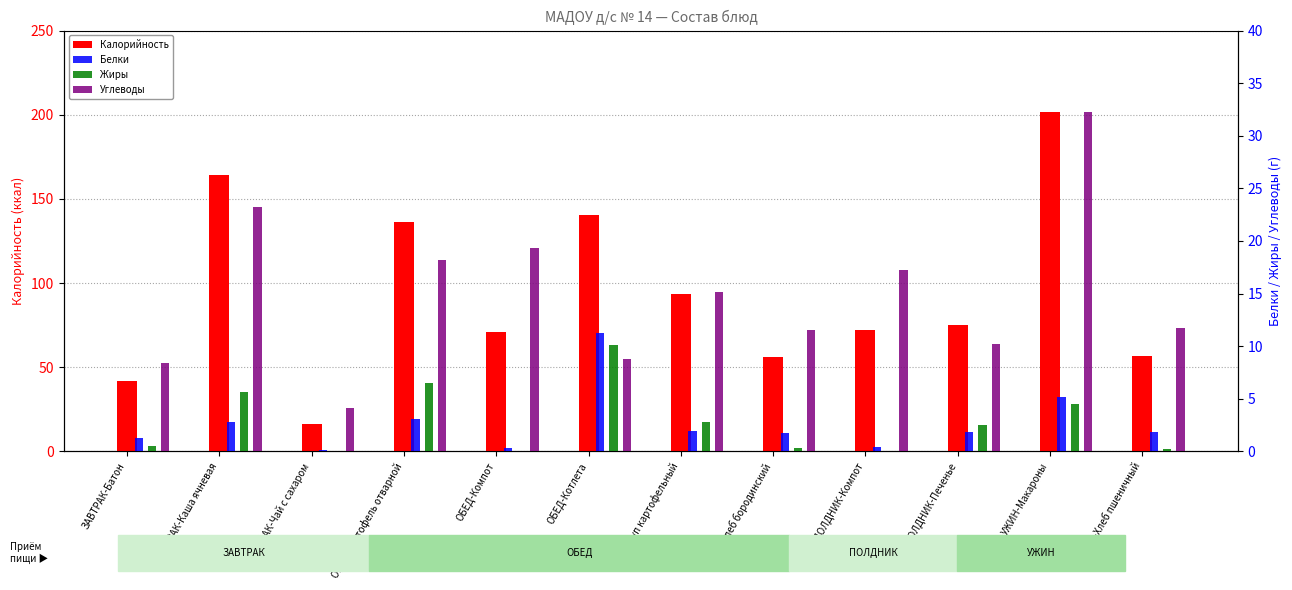

Reading right to left, extract all data points from this chart.

Калорийность: УЖИН-Хлеб пшеничный=57.0	УЖИН-Макароны=201.8	ПОЛДНИК-Печенье=75.0	ПОЛДНИК-Компот=72.2	ОБЕД-Хлеб бородинский=56.0	ОБЕД-Суп картофельный=93.2	ОБЕД-Котлета=140.5	ОБЕД-Компот=71.1	ОБЕД-Картофель отварной=136.4	ЗАВТРАК-Чай с сахаром=16.4	ЗАВТРАК-Каша ячневая=164.2	ЗАВТРАК-Батон=41.8
Белки: УЖИН-Хлеб пшеничный=1.9	УЖИН-Макароны=5.2	ПОЛДНИК-Печенье=1.8	ПОЛДНИК-Компот=0.4	ОБЕД-Хлеб бородинский=1.8	ОБЕД-Суп картофельный=1.9	ОБЕД-Котлета=11.2	ОБЕД-Компот=0.3	ОБЕД-Картофель отварной=3.0	ЗАВТРАК-Чай с сахаром=0.2	ЗАВТРАК-Каша ячневая=2.8	ЗАВТРАК-Батон=1.2
Жиры: УЖИН-Хлеб пшеничный=0.3	УЖИН-Макароны=4.5	ПОЛДНИК-Печенье=2.5	ПОЛДНИК-Компот=0.1	ОБЕД-Хлеб бородинский=0.3	ОБЕД-Суп картофельный=2.8	ОБЕД-Котлета=10.1	ОБЕД-Компот=0.0	ОБЕД-Картофель отварной=6.5	ЗАВТРАК-Чай с сахаром=0.0	ЗАВТРАК-Каша ячневая=5.6	ЗАВТРАК-Батон=0.5
Углеводы: УЖИН-Хлеб пшеничный=11.7	УЖИН-Макароны=32.2	ПОЛДНИК-Печенье=10.2	ПОЛДНИК-Компот=17.2	ОБЕД-Хлеб бородинский=11.5	ОБЕД-Суп картофельный=15.1	ОБЕД-Котлета=8.8	ОБЕД-Компот=19.3	ОБЕД-Картофель отварной=18.2	ЗАВТРАК-Чай с сахаром=4.1	ЗАВТРАК-Каша ячневая=23.2	ЗАВТРАК-Батон=8.4